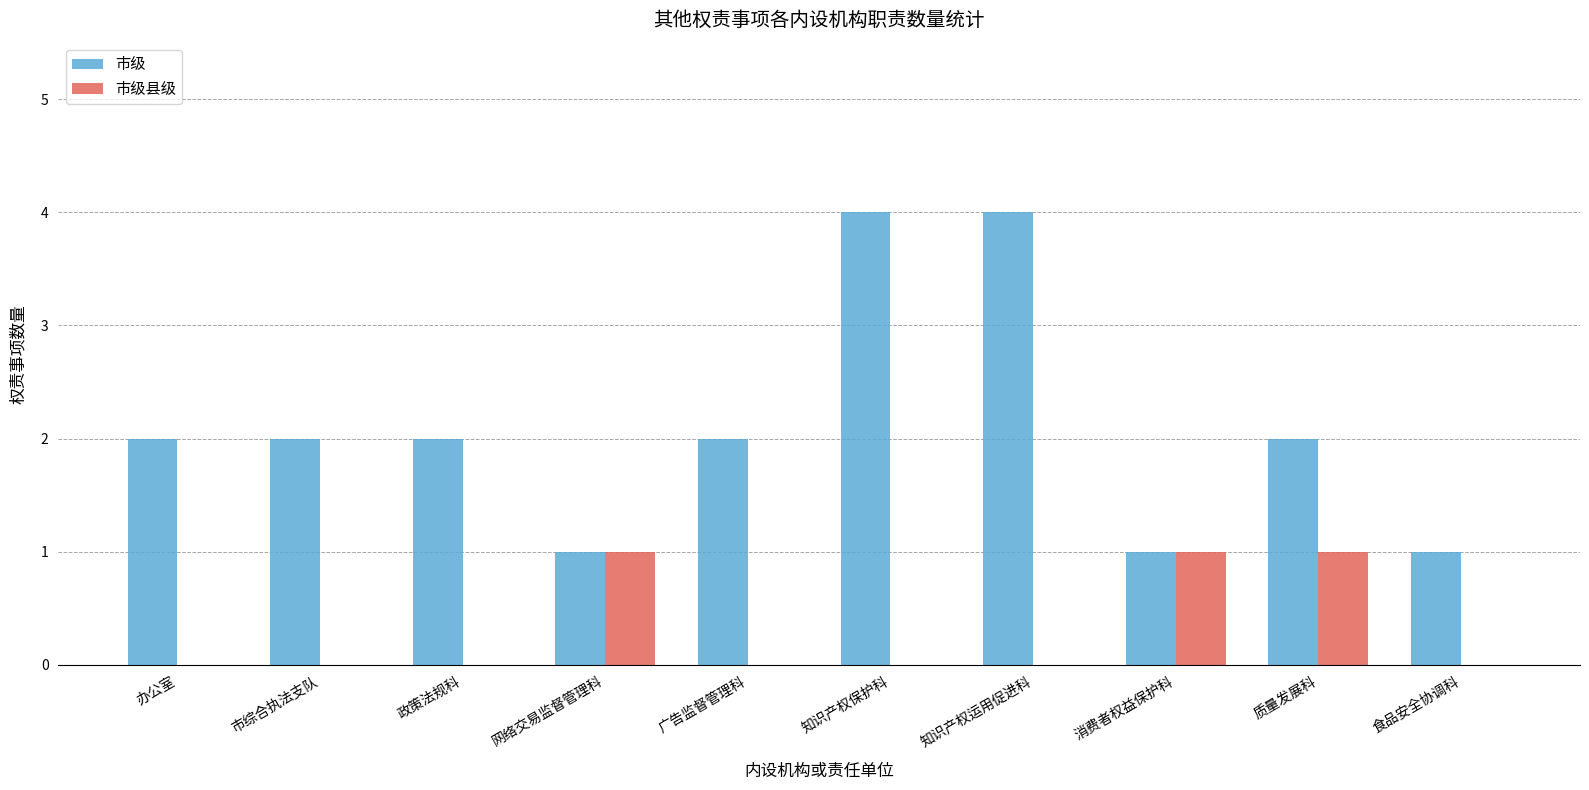

Which series has the widest spread of values?

市级